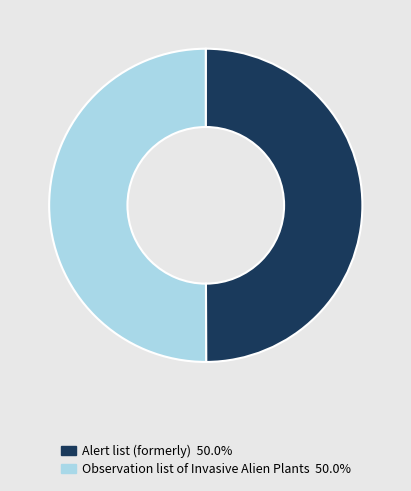

Is the sum of Observation list of Invasive Alien Plants and Alert list (formerly) greater than half?

Yes